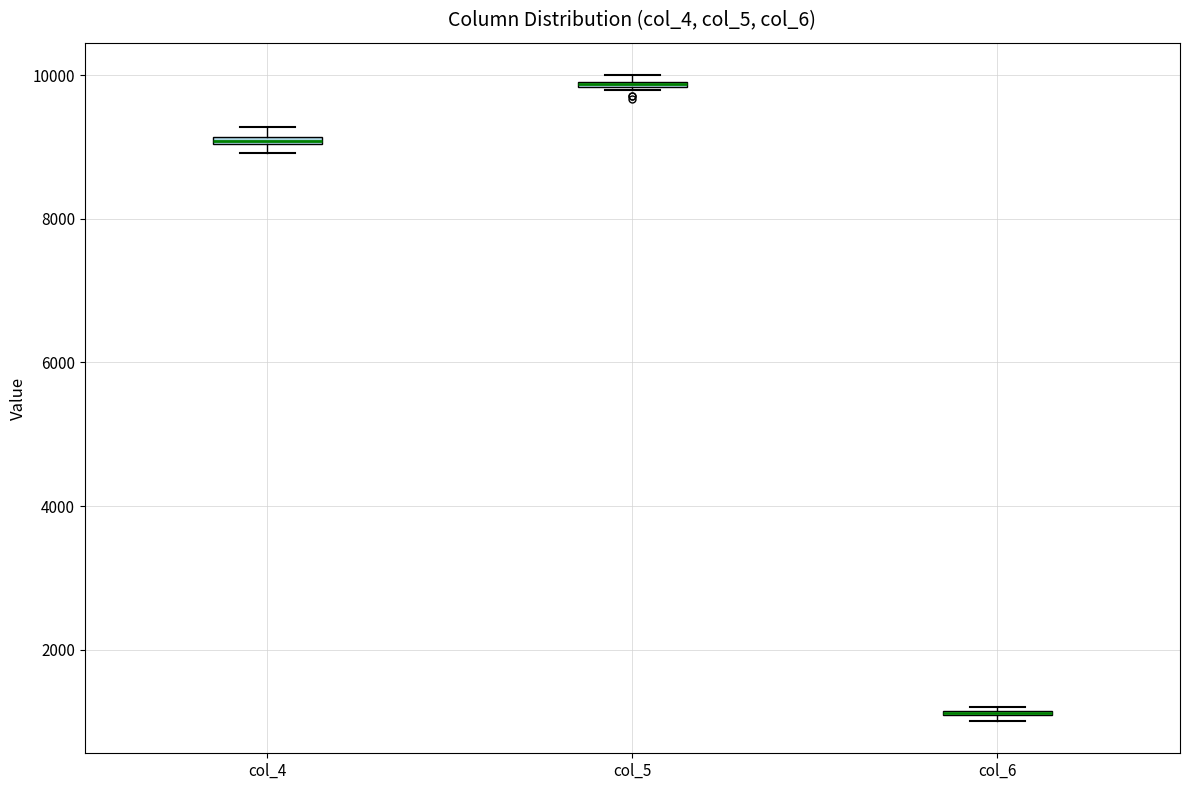

Where is the upper edge of the box for col_5 on the y-axis? The values are not printed on the chart, so give them approximately, as read against the axis.

10000